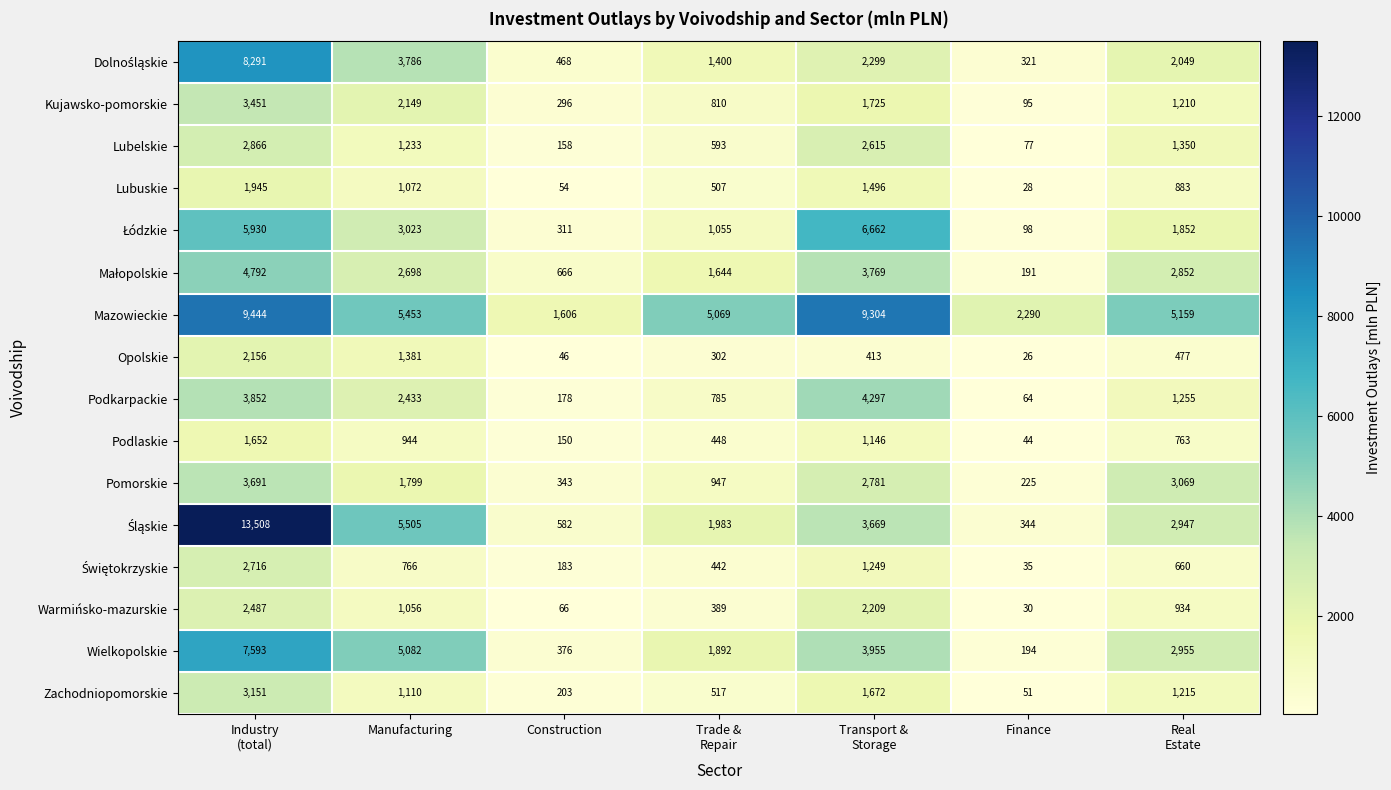

What is the spread (max minus min) of values at Industry
(total)?

11856